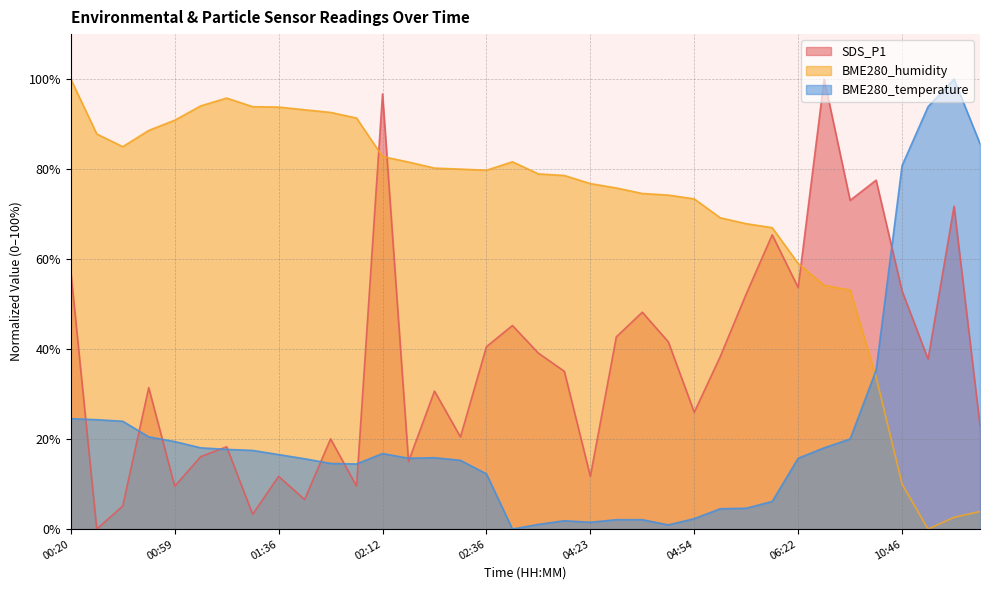

At how many categories does at least one series exceed 96?

4